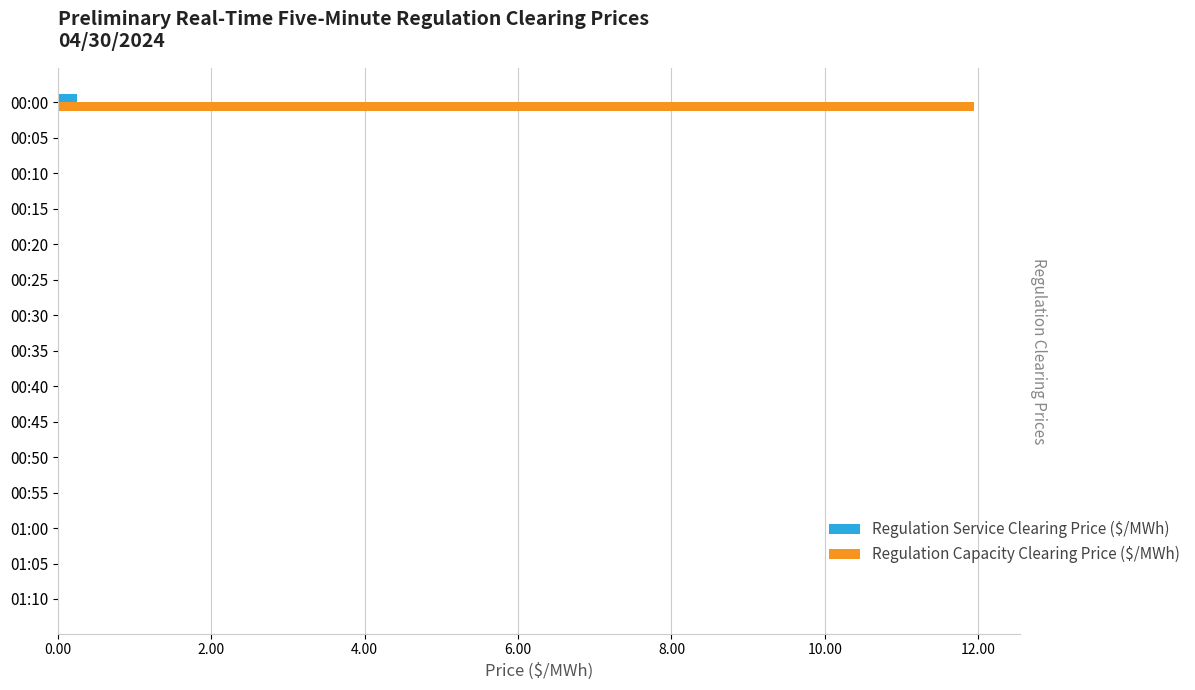

Is it true that Regulation Service Clearing Price ($/MWh) equals 0.0 at 00:30?

True